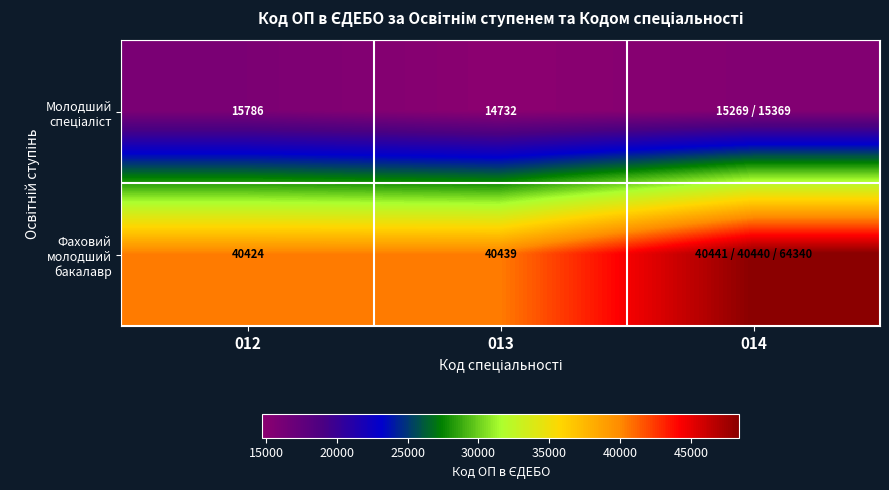

What is the difference between the highest and lowest values at 012?

24638